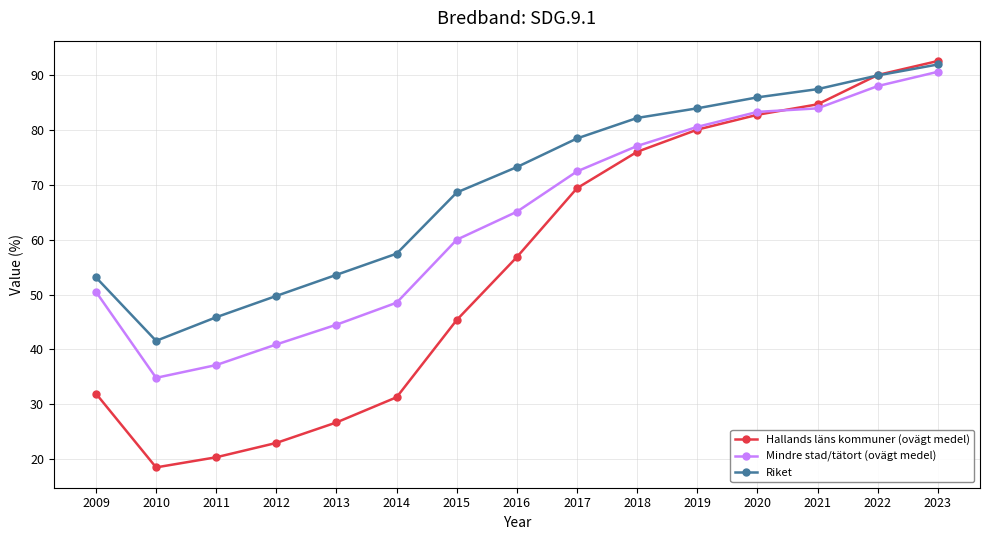

List the labels in order of Hallands läns kommuner (ovägt medel) value, largest first.

2023, 2022, 2021, 2020, 2019, 2018, 2017, 2016, 2015, 2009, 2014, 2013, 2012, 2011, 2010